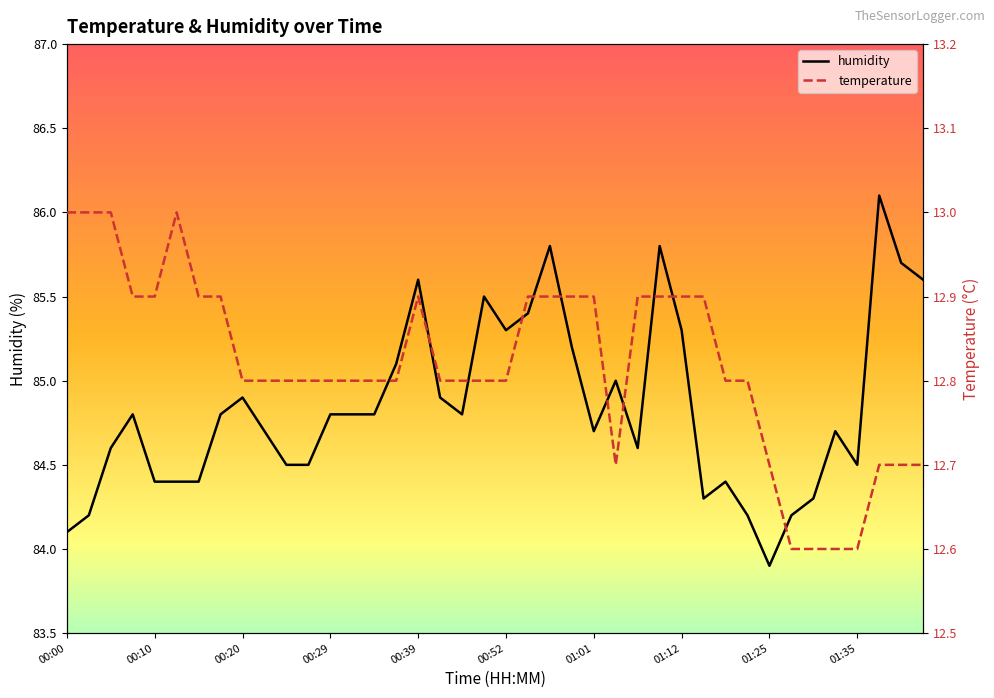

True or false: temperature has more than 2 interior local peaks.

False